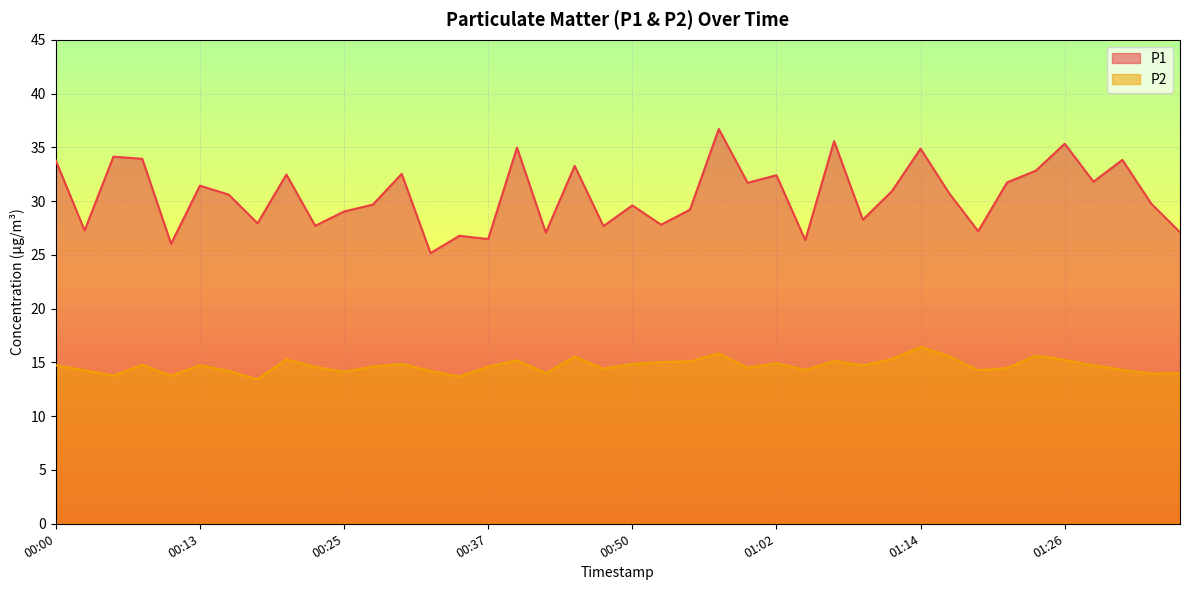

What are all the series names shown in the legend?

P1, P2